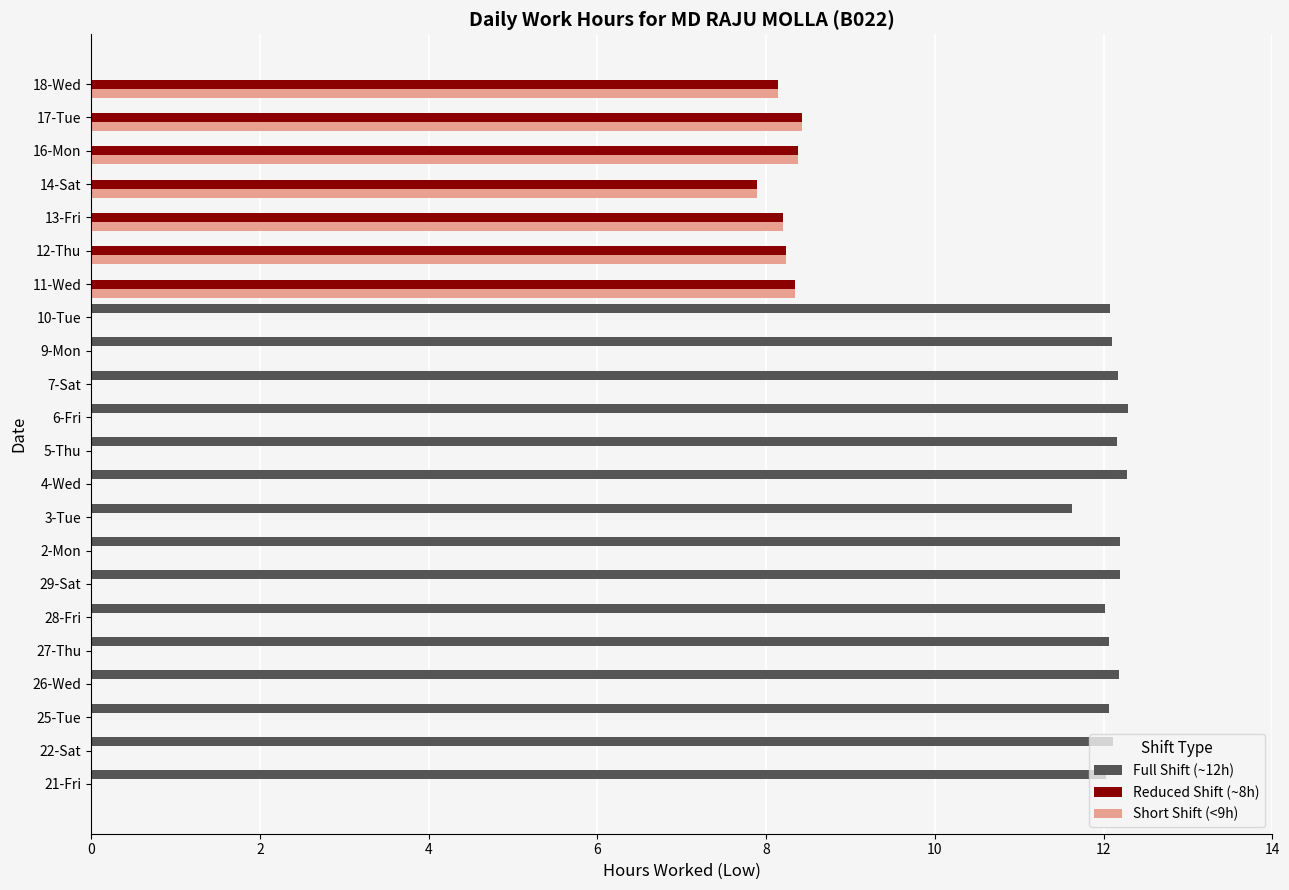

Which series has the widest spread of values?

Full Shift (~12h)